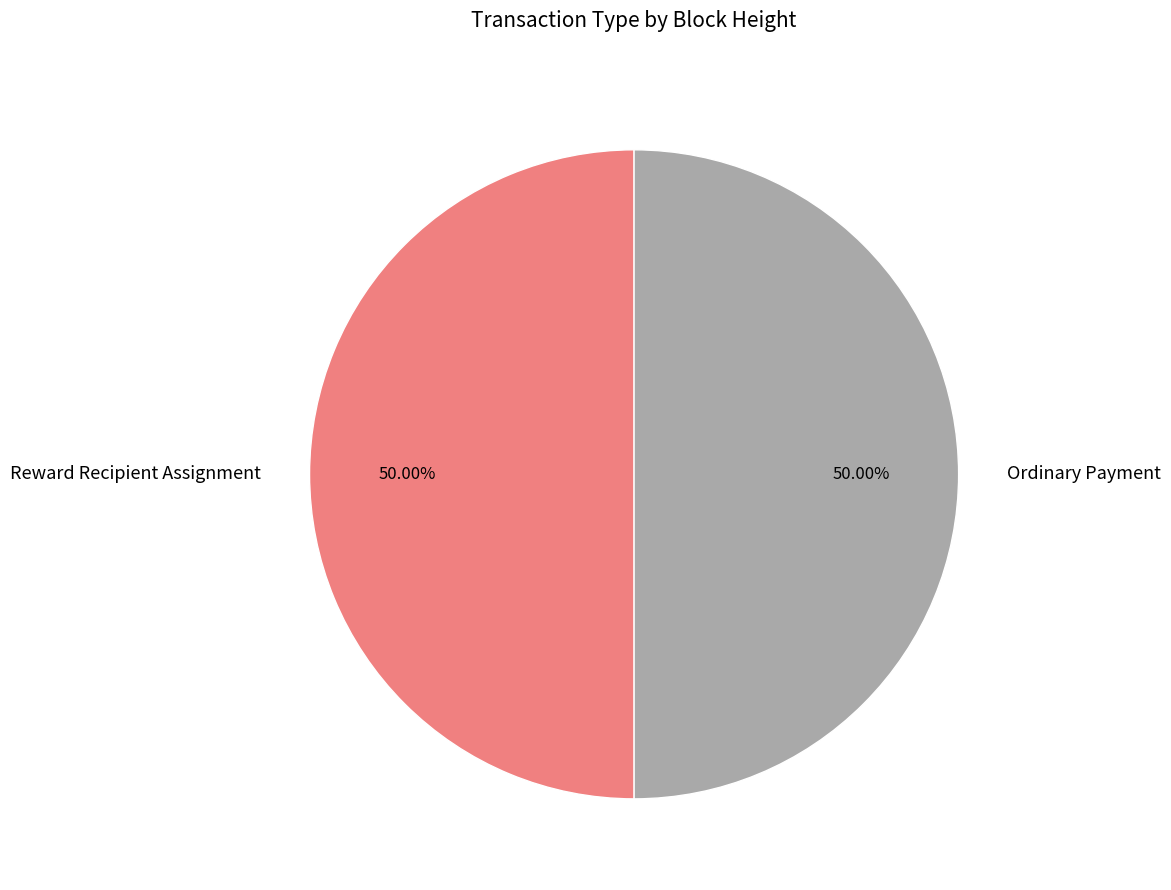

Approximately how many times larger is the value at Ordinary Payment compared to Reward Recipient Assignment?

1.0